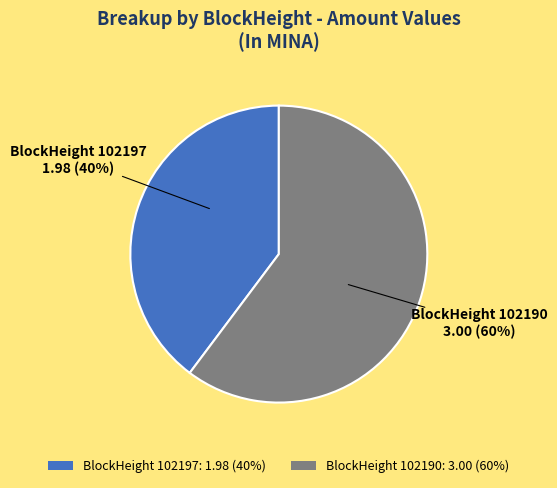

Does BlockHeight 102197: 1.98 (40%) represent more than half of the total?

No